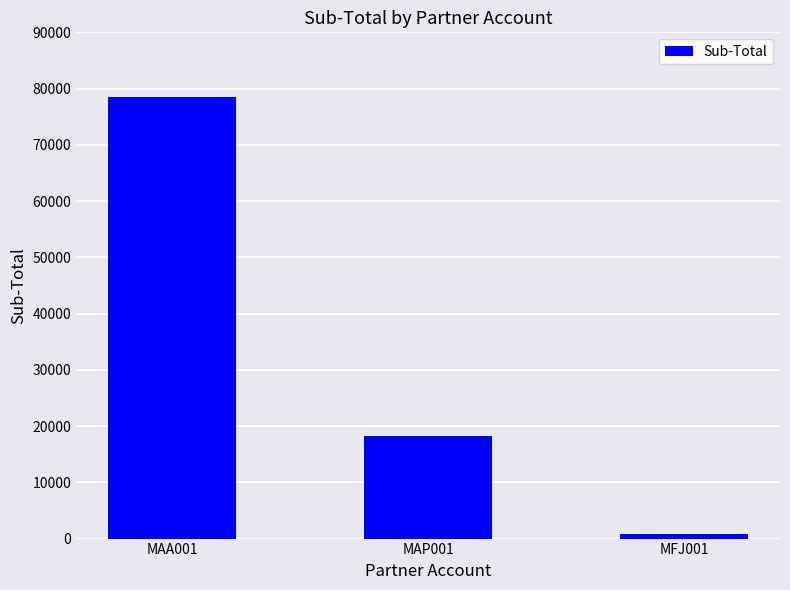

How many values exceed 18296?

2